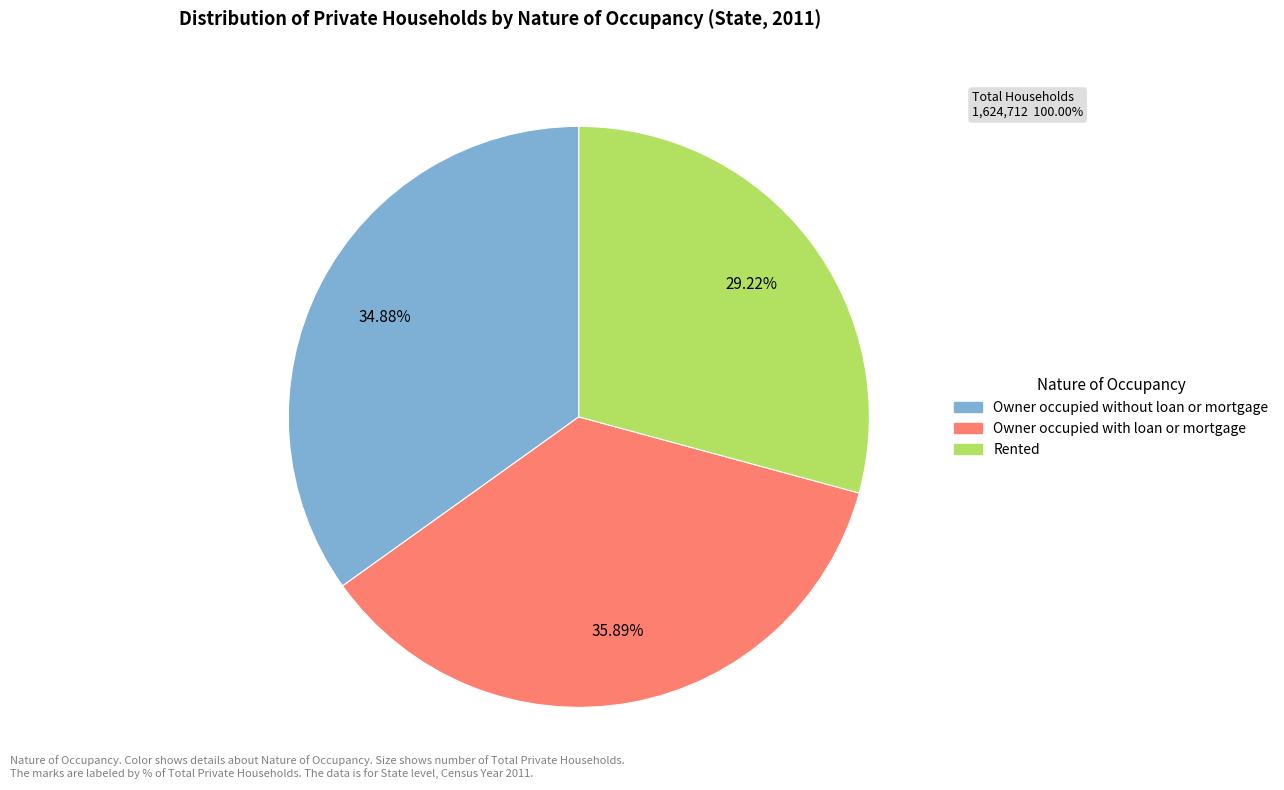

Approximately how many times larger is the value at Owner occupied without loan or mortgage compared to Rented?

1.2